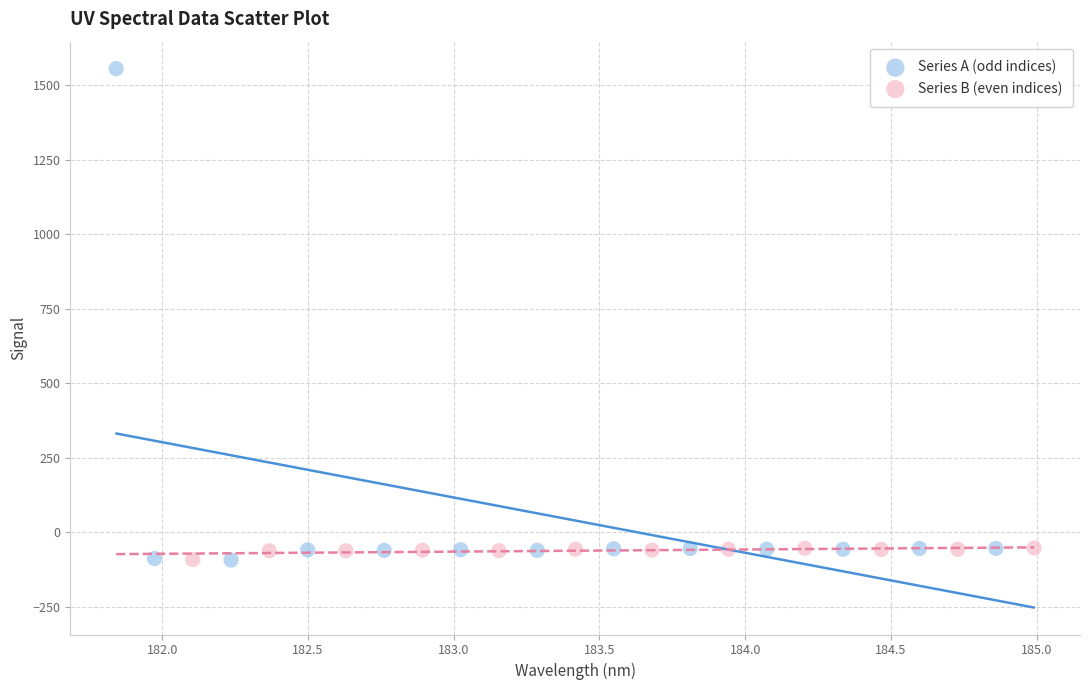

Which series has the widest spread of Y values?

Series A (odd indices)